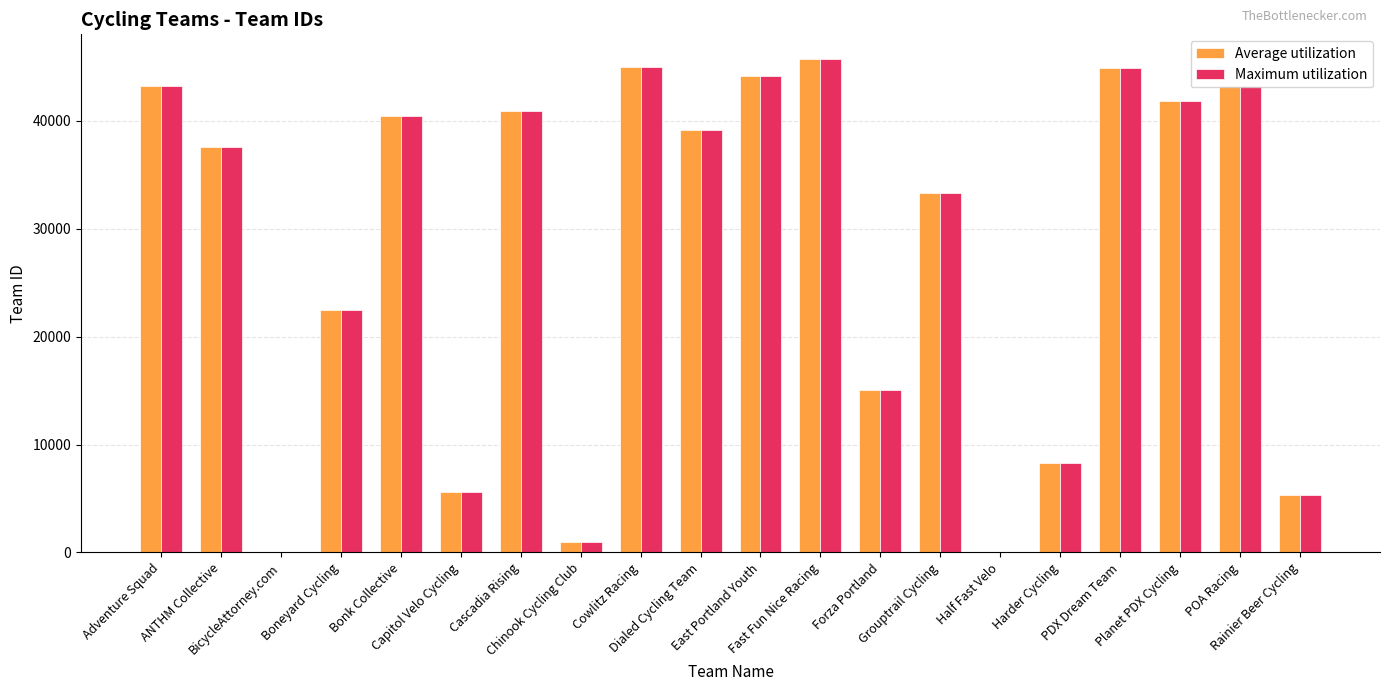

What is the maximum value shown in the chart?

45747